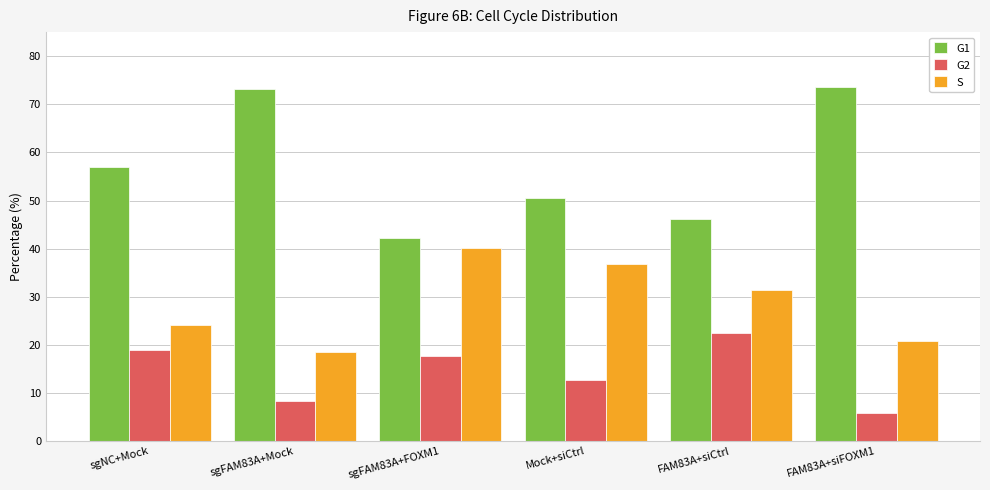

Rank the series by their maximum value, from lowest to highest.

G2, S, G1